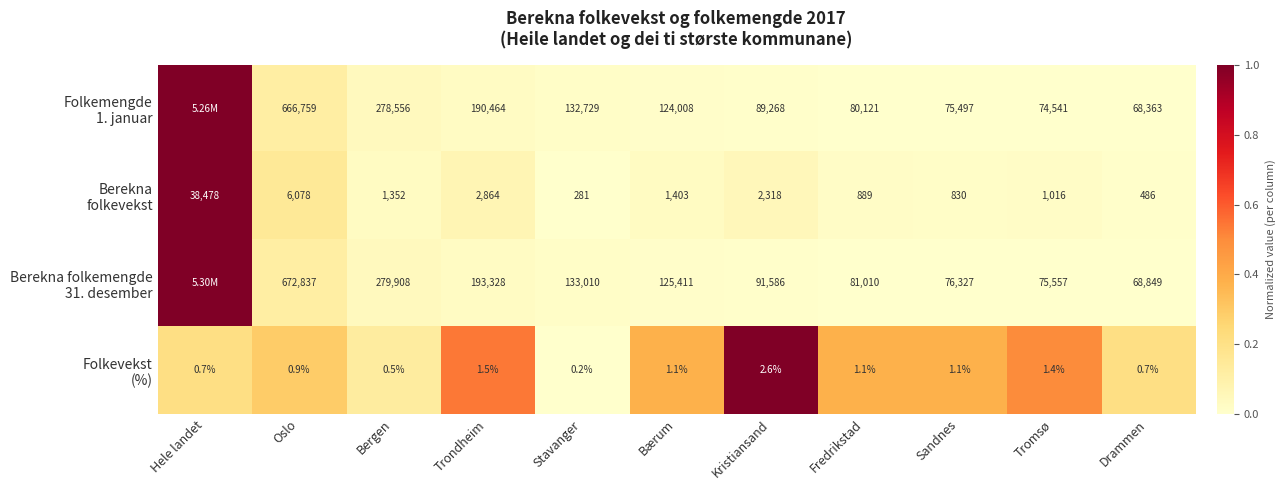

What is the total value across all series at Kristiansand?

183174.6